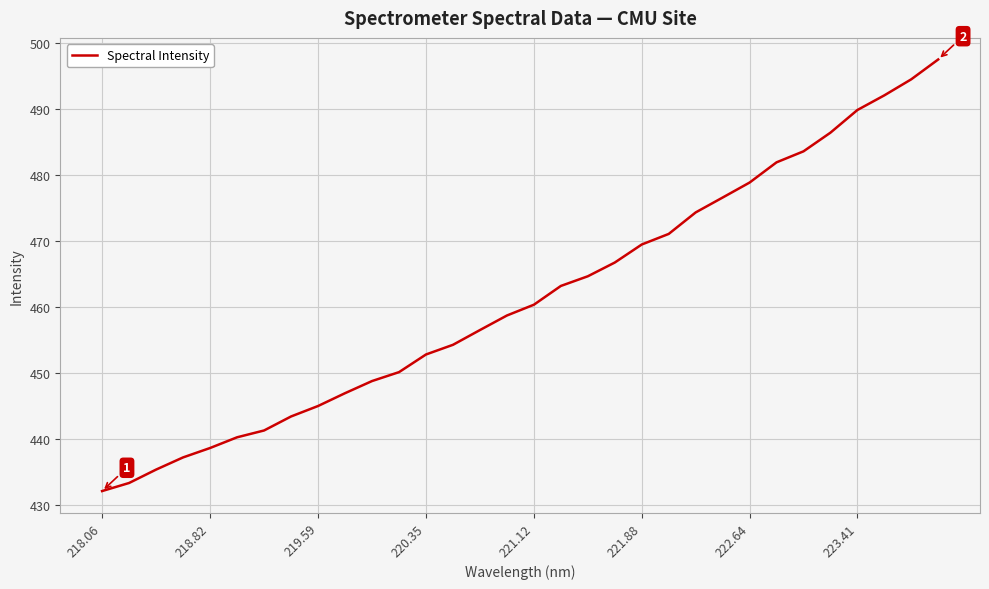

What is the minimum value shown in the chart?

432.1